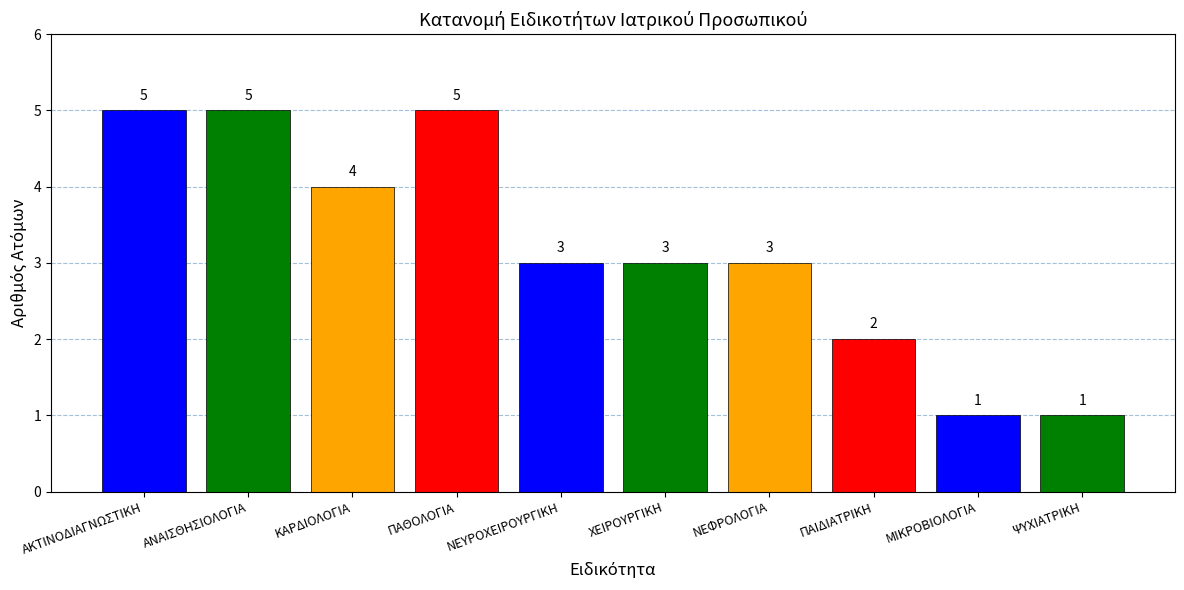

What is the label of the 8th bar from the left?

ΠΑΙΔΙΑΤΡΙΚΗ